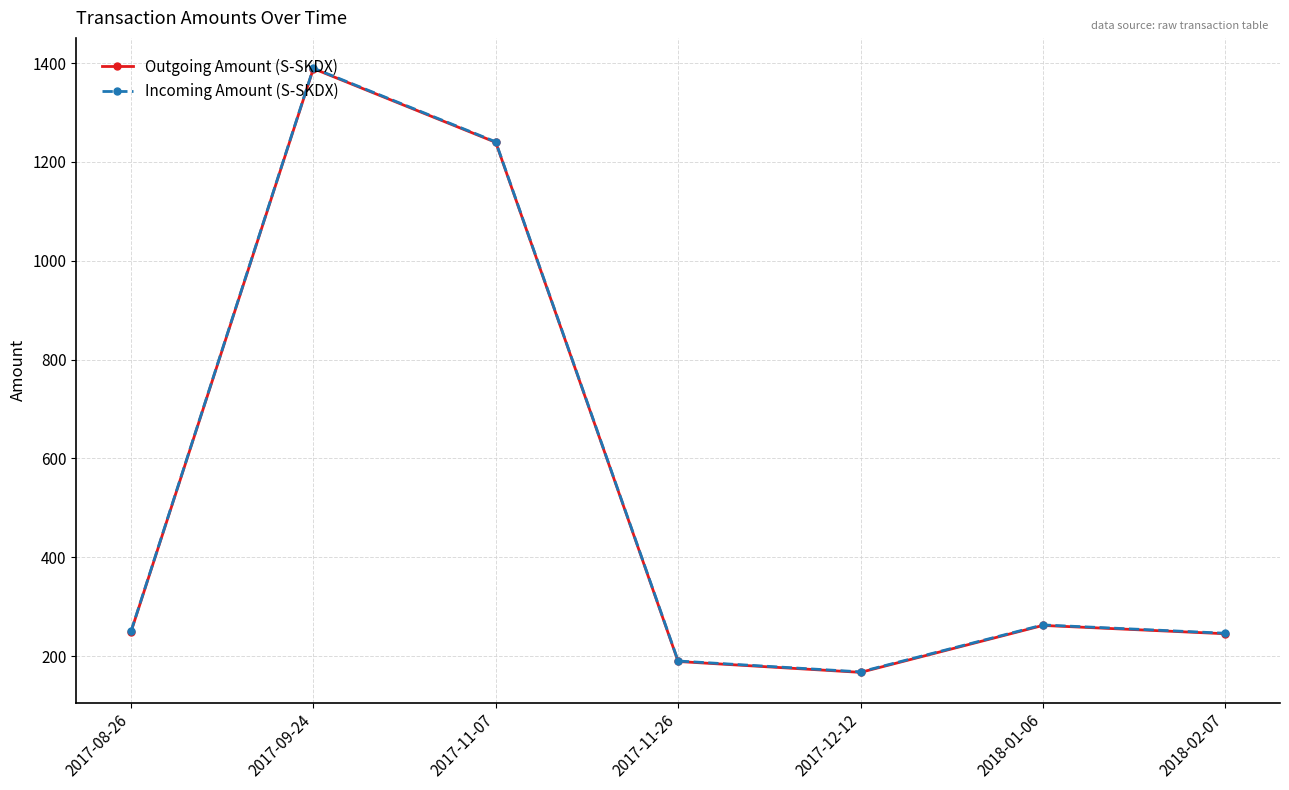

Does the chart have visible grid lines?

Yes